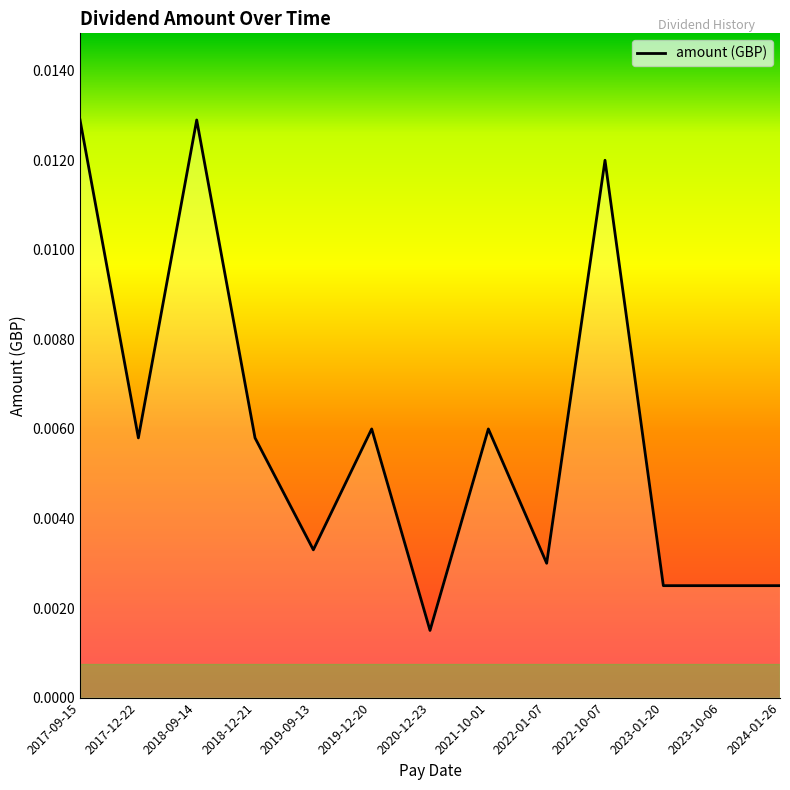

At which category does the data reach its first local valley?

2017-12-22